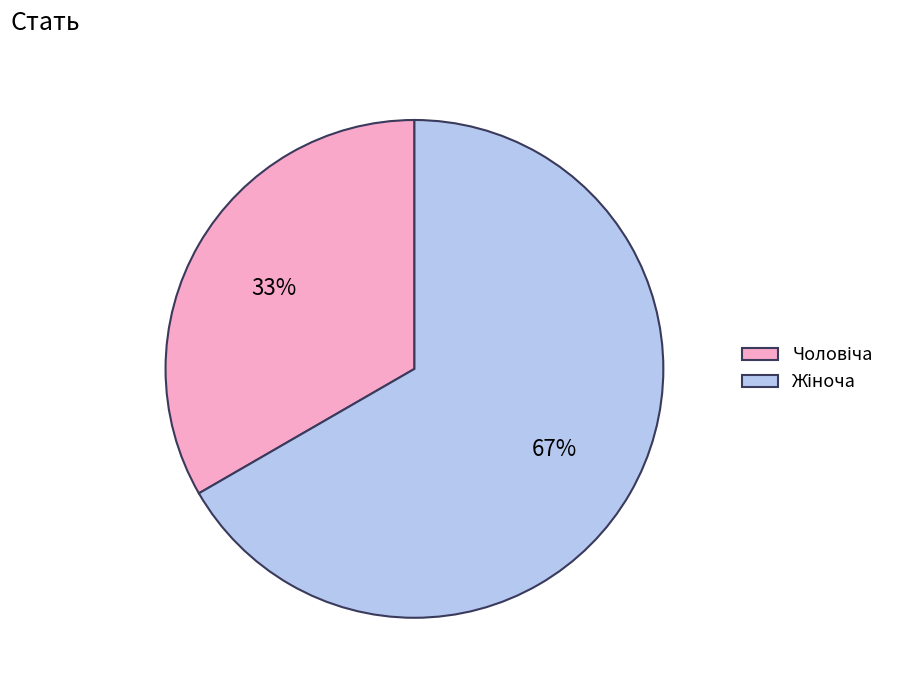

Is there any slice that represents more than half of the pie?

Yes